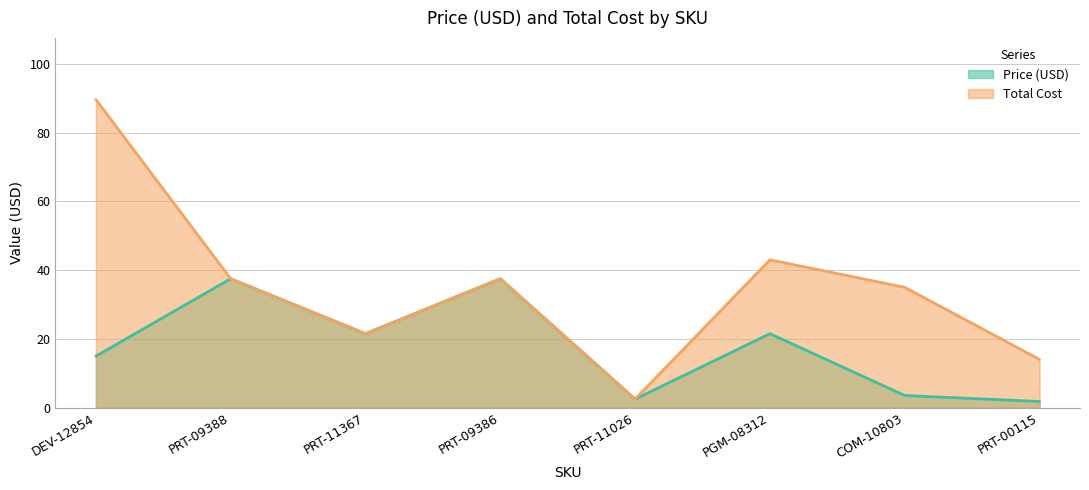

Which series has the largest total across all categories?

Total Cost